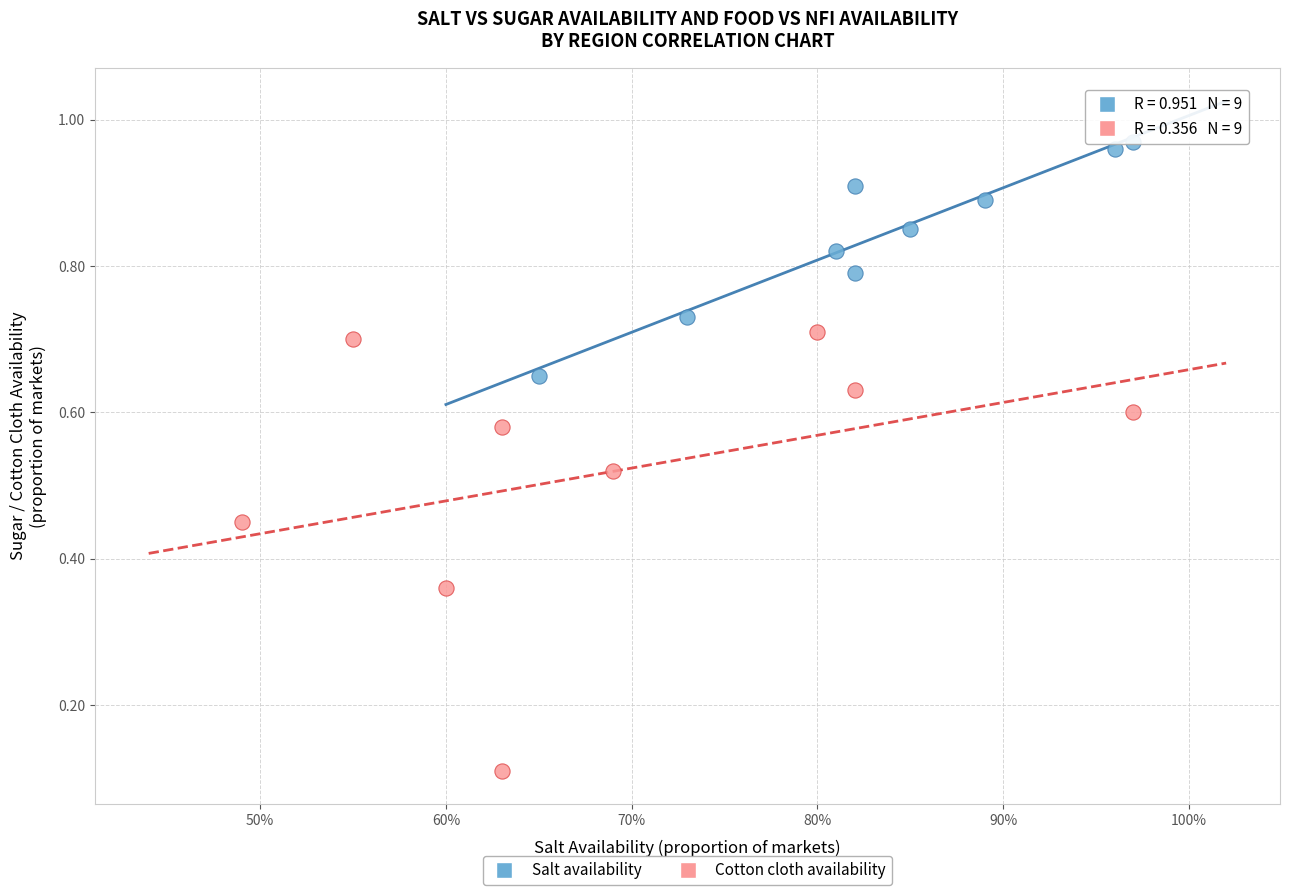

Which series reaches the minimum Y coordinate?

Cotton cloth availability